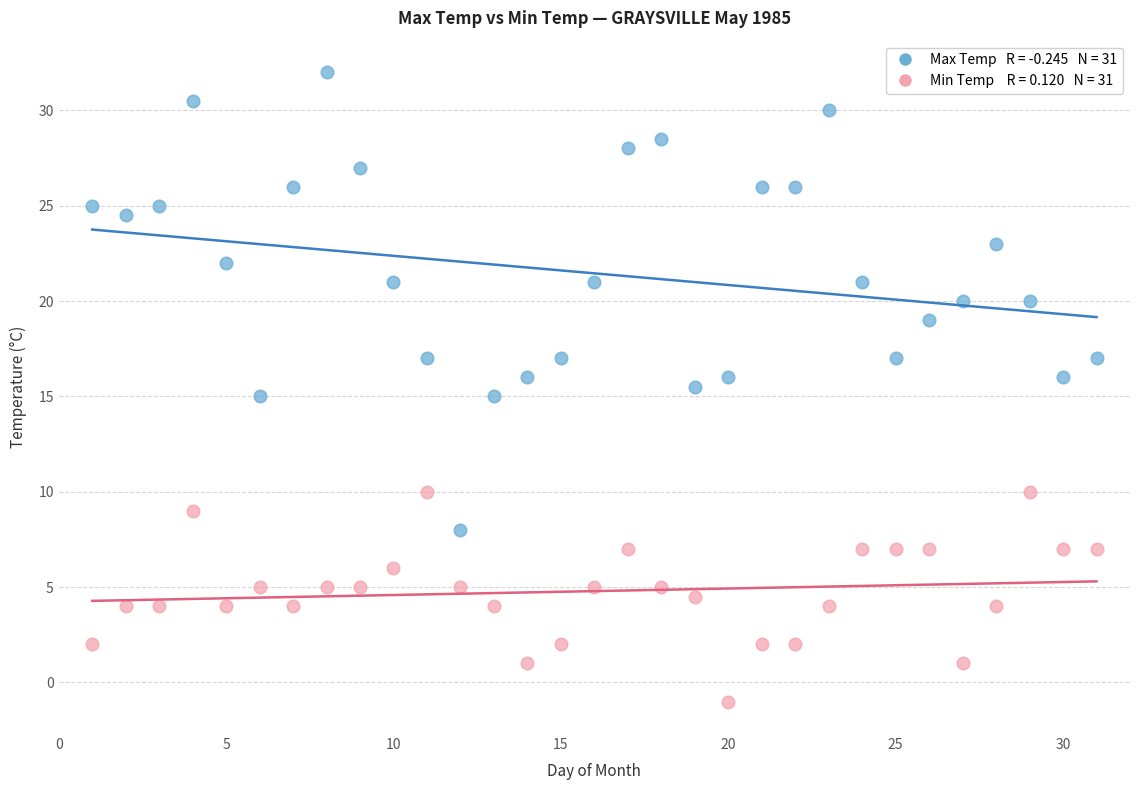

Across all data points, what is the range of Y values (max minus min)?

33.0